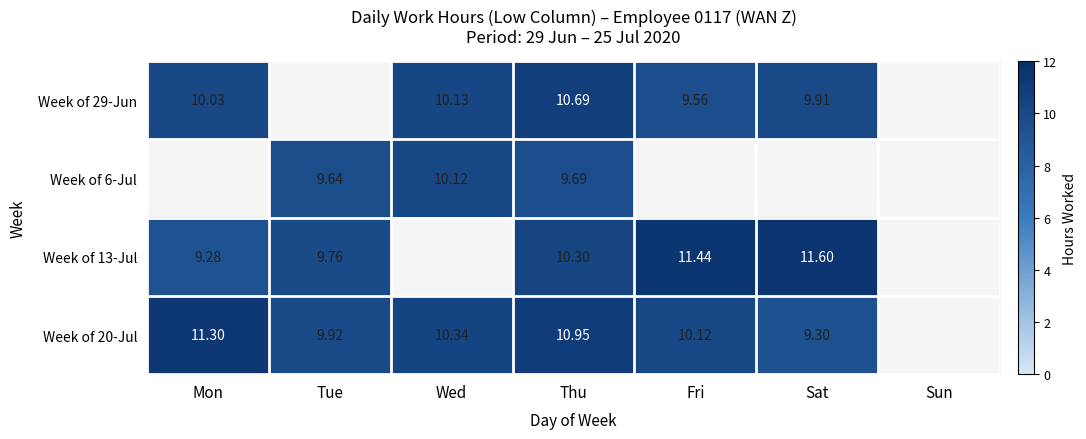

Which category has the lowest value in the Week of 20-Jul series?

Sat